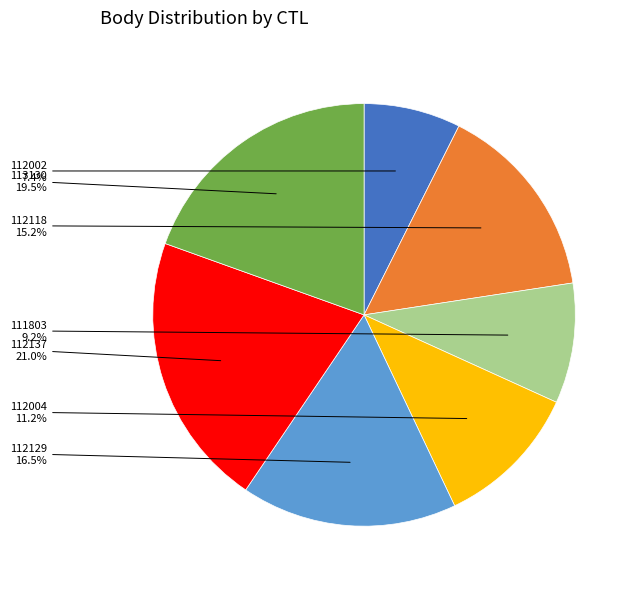

Does any single category account for the majority?

No